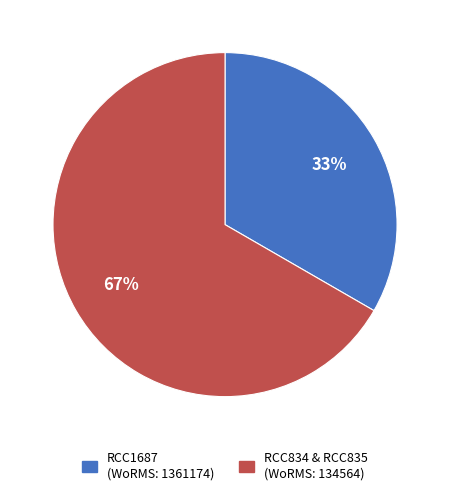

How many segments does this pie chart have?

2